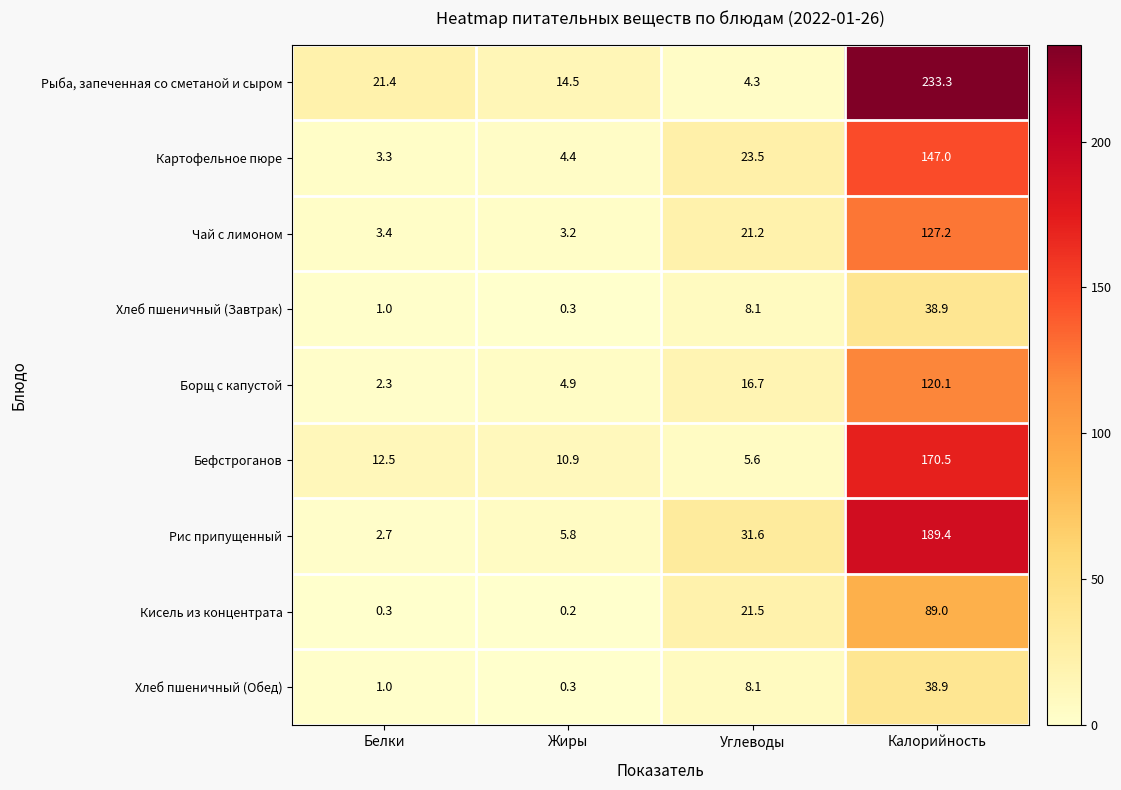

Which series has the largest total across all categories?

Рыба, запеченная со сметаной и сыром